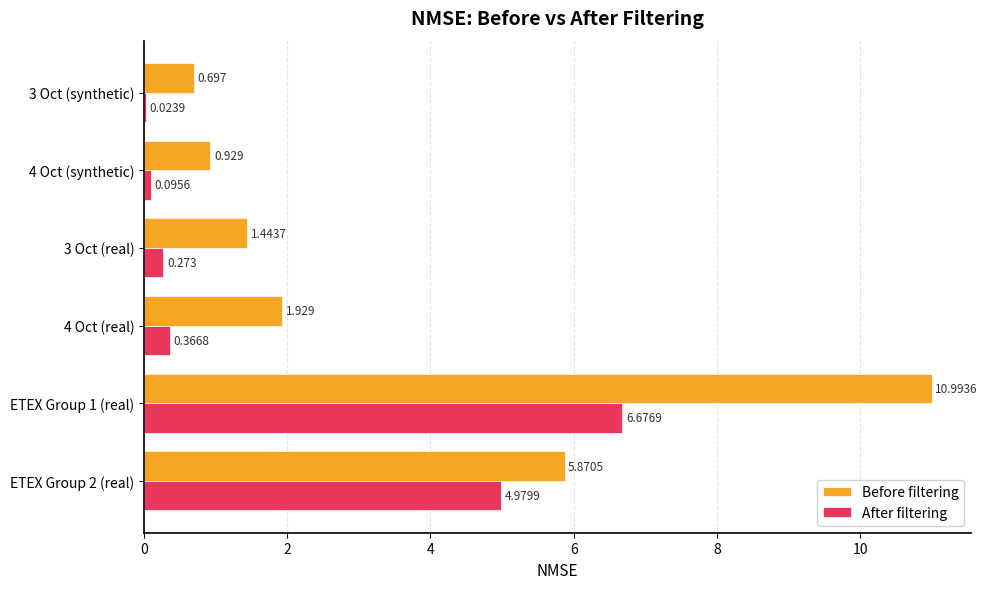

Which series has the largest total across all categories?

Before filtering